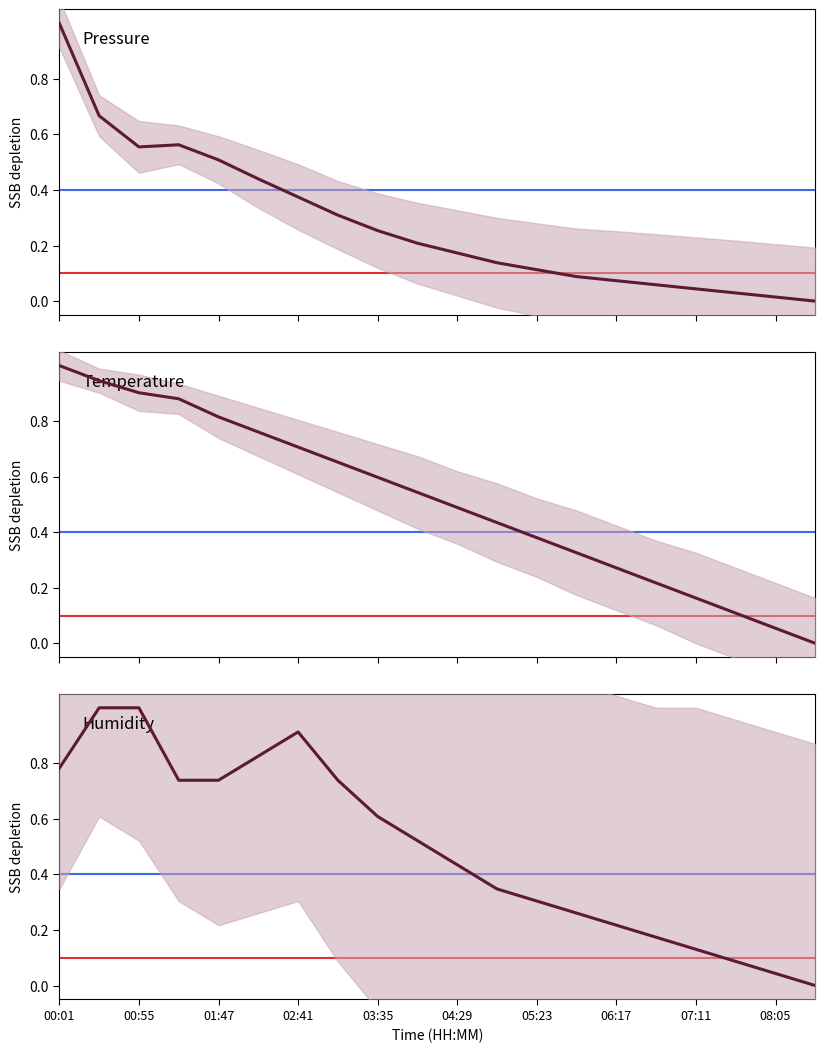

True or false: Temperature and Pressure cross at least once.

False